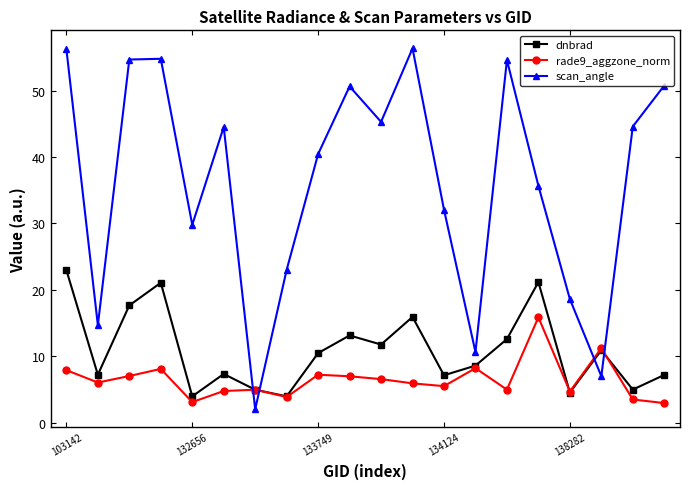

In dnbrad, how many points are lower than both neighbors (excluding endpoints)?

7